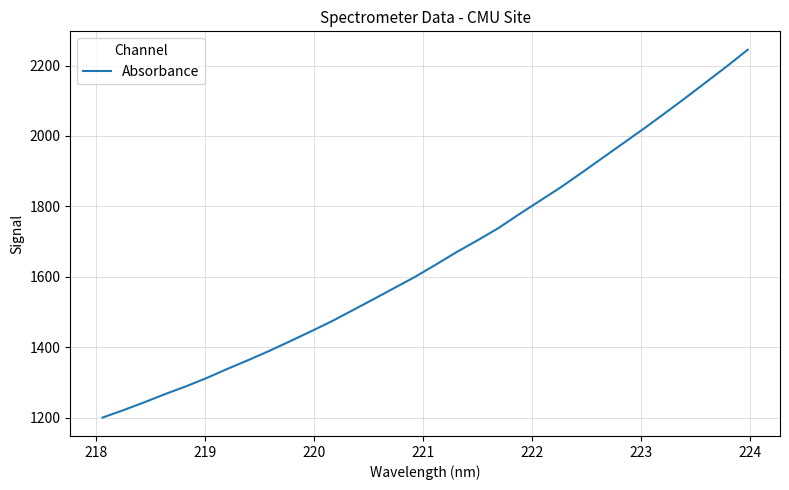

What is the maximum value shown in the chart?

2244.9